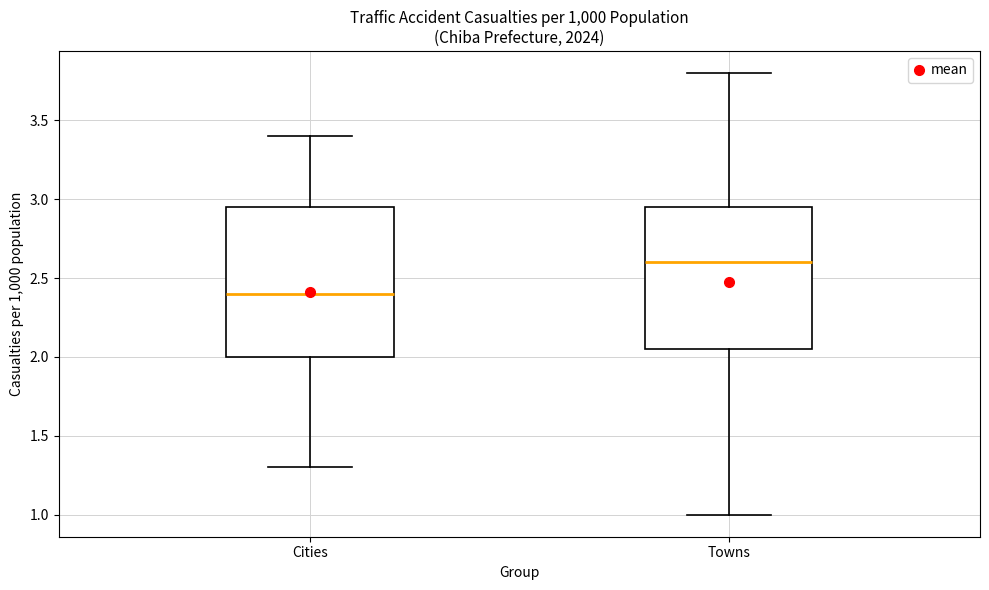

Reading left to right, read every box against the y-axis: the position of its median line, the range the box covers, and the ends of its whiskers. The values are not printed on the chart, so give them approximately, as read against the axis.

Cities: median 2.40, box 2.00 to 2.95, whiskers 1.30 to 3.40
Towns: median 2.60, box 2.05 to 2.95, whiskers 1.00 to 3.80